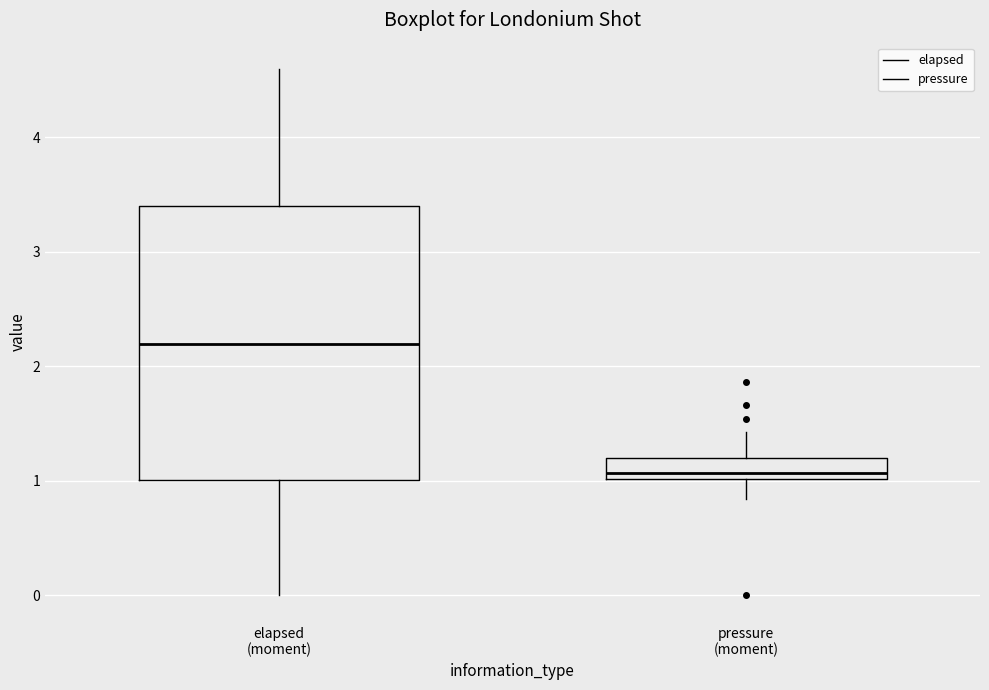

Reading left to right, transcribe this box plot: for each box, give where its median line is, the range the box spans, and where its two whiskers end, as read against the y-axis. The values are not printed on the chart, so give them approximately, as read against the axis.

elapsed (moment): median 2.2, box 1.0 to 3.4, whiskers 0.0 to 4.6
pressure (moment): median 1.1, box 1.0 to 1.2, whiskers 0.8 to 1.4